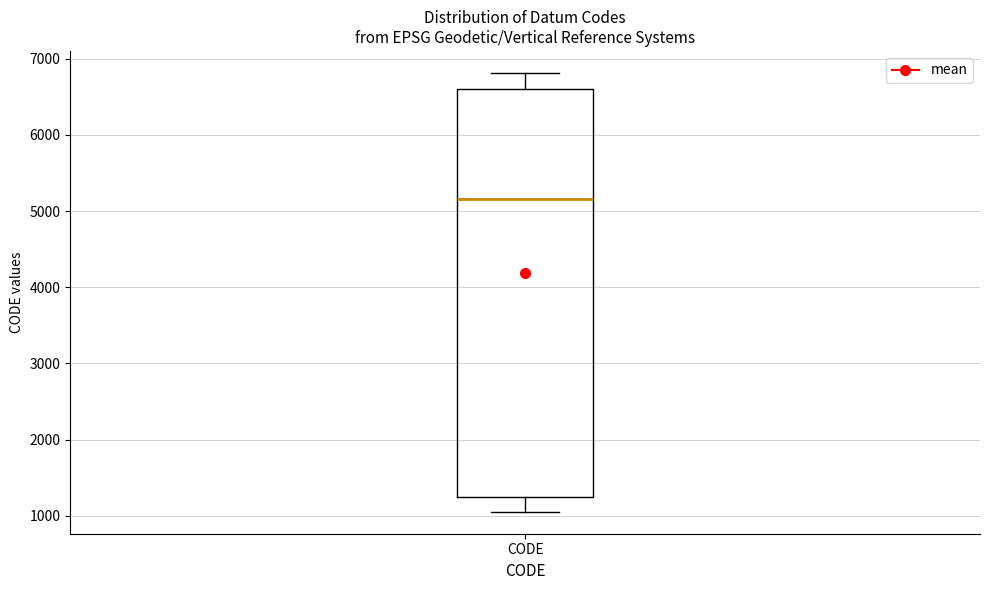

Read this box plot against the y-axis: the position of the median line, the range covered by the box, and the ends of both whiskers. The values are not printed on the chart, so give them approximately, as read against the axis.

median 5200, box 1300 to 6600, whiskers 1100 to 6800